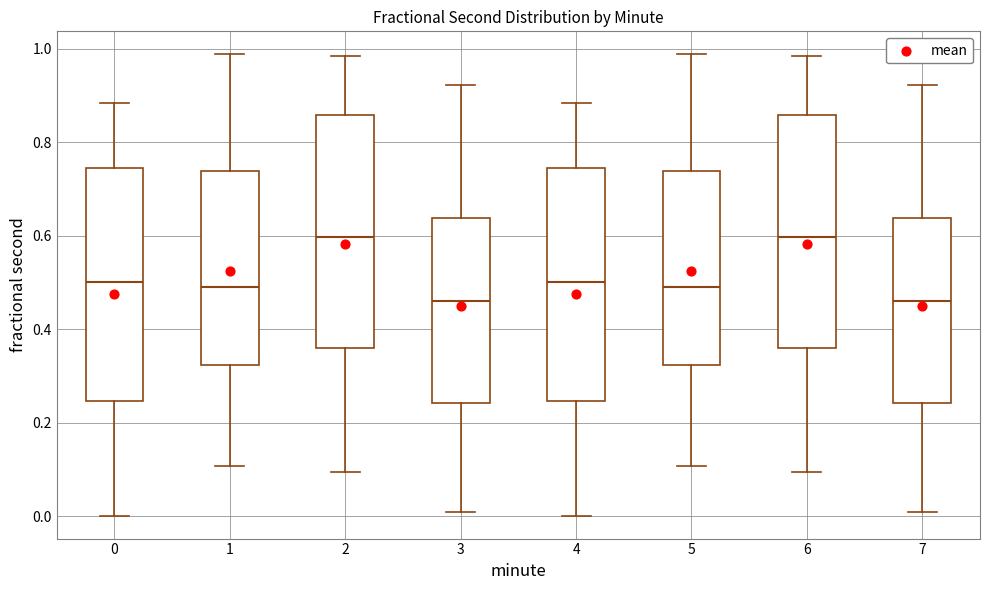

Where is the upper edge of the box at x = 3 on the y-axis? The values are not printed on the chart, so give them approximately, as read against the axis.

0.64